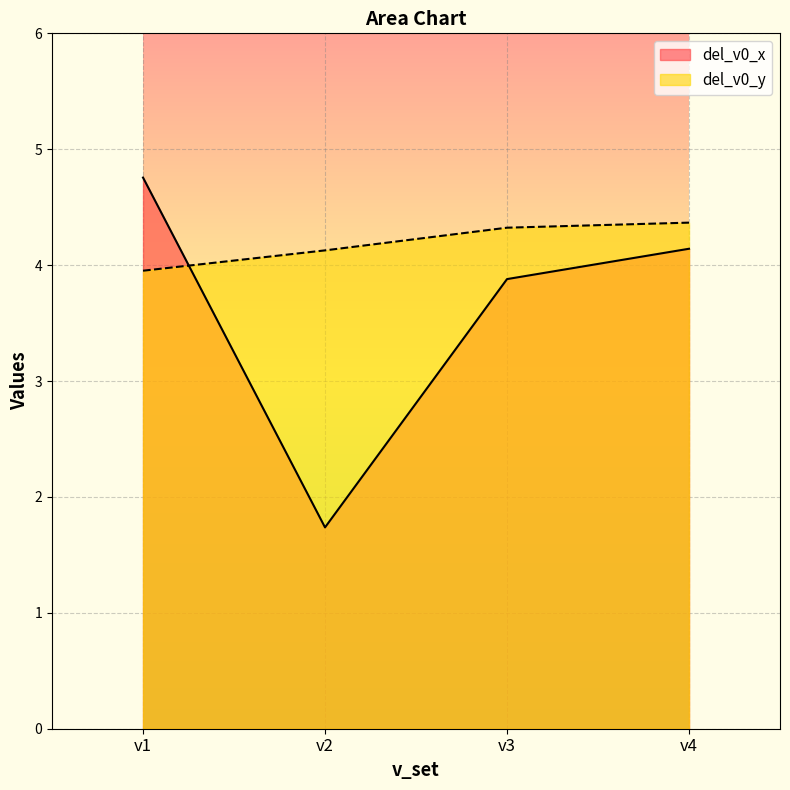

What is the value of the del_v0_y point at the 1st from the left?

4.0